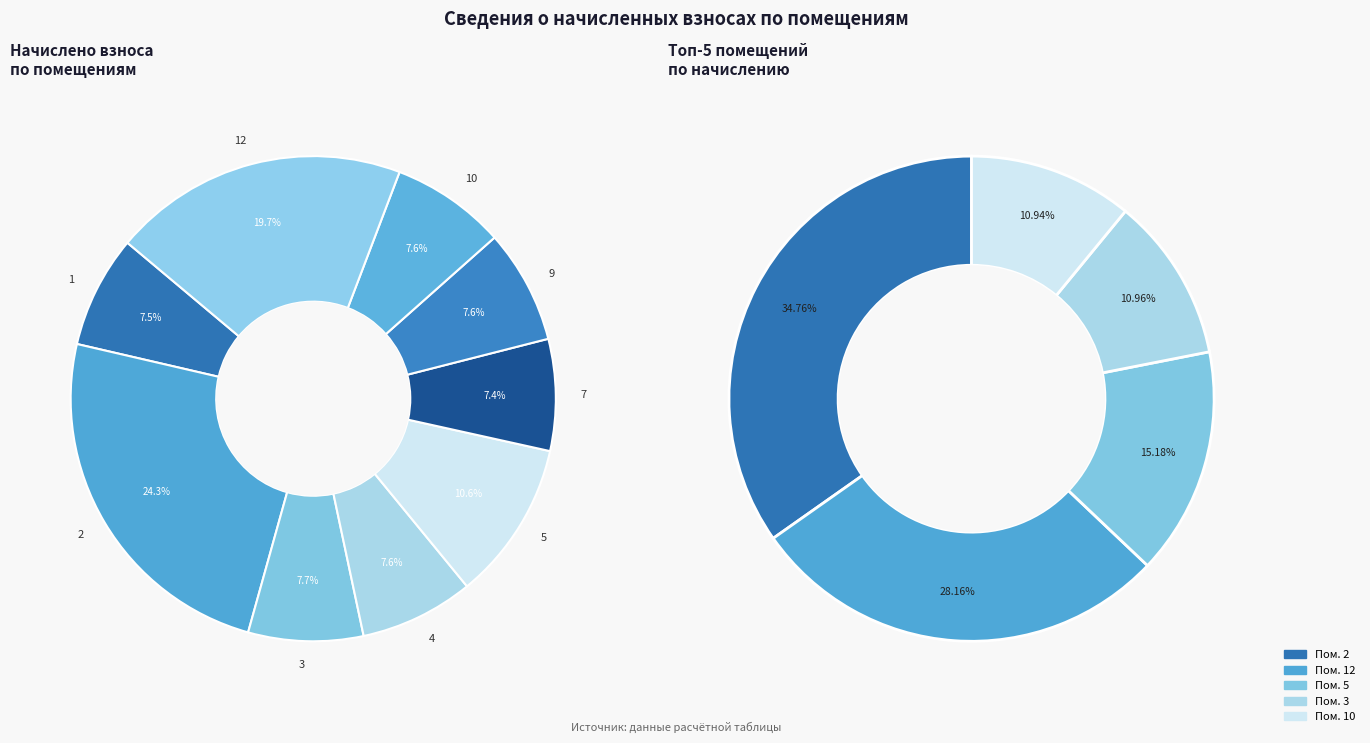

Is 1 the majority of the pie?

No